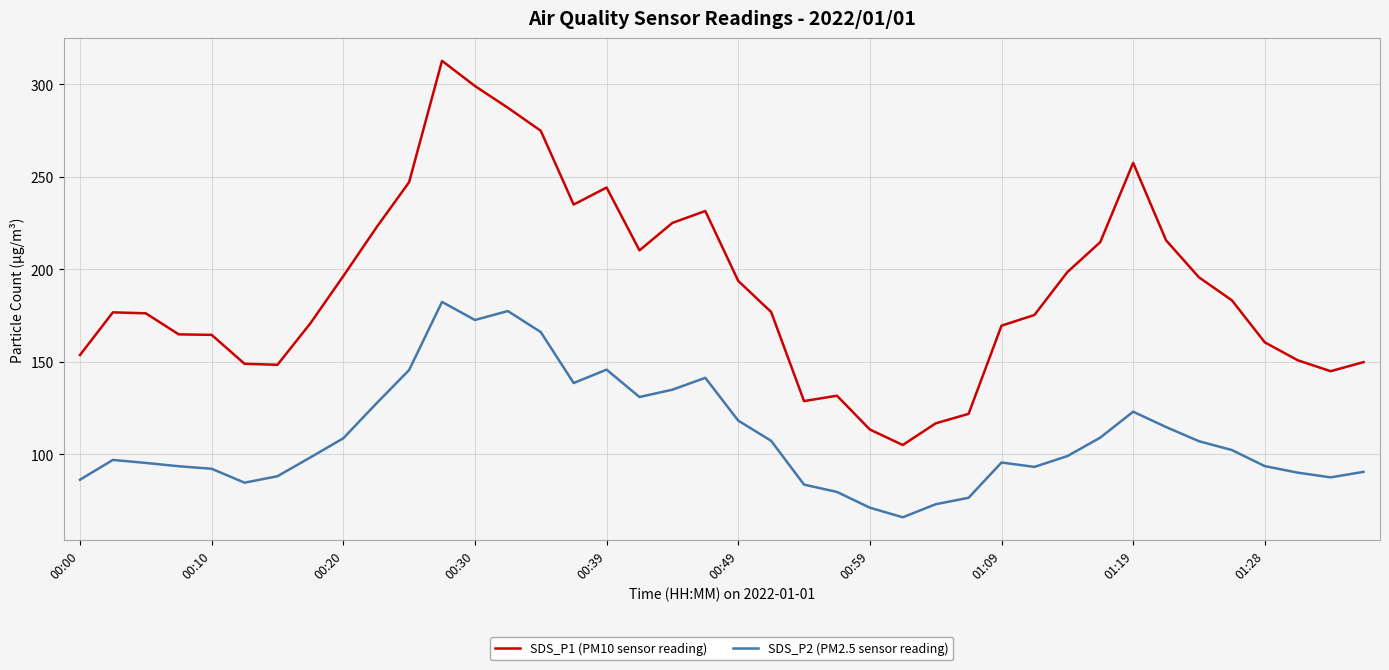

List the series in order of their peak value, lowest first.

SDS_P2 (PM2.5 sensor reading), SDS_P1 (PM10 sensor reading)